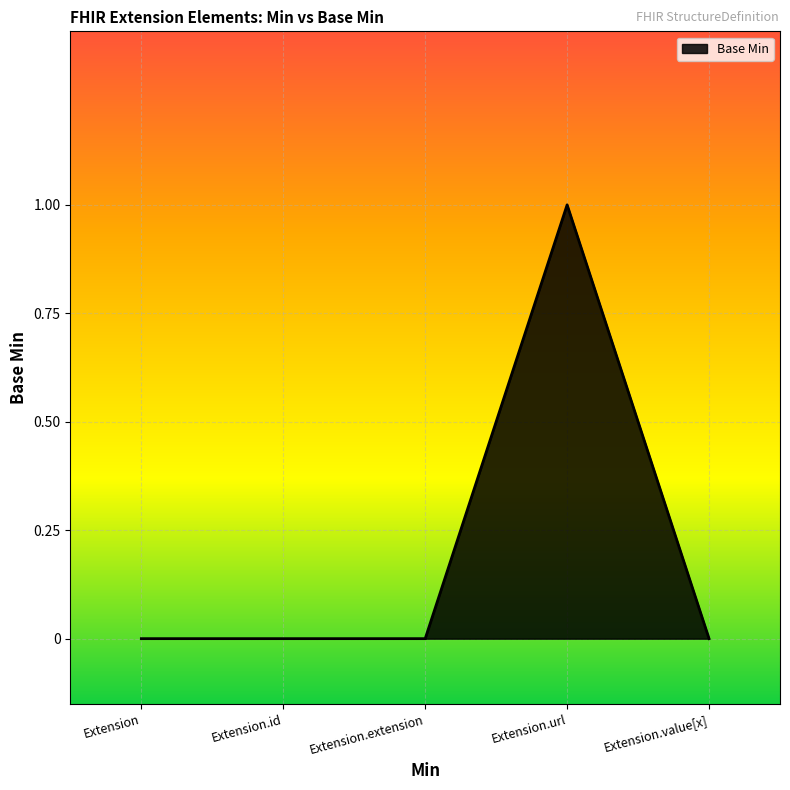

True or false: the data has more than 0 interior local peaks.

True